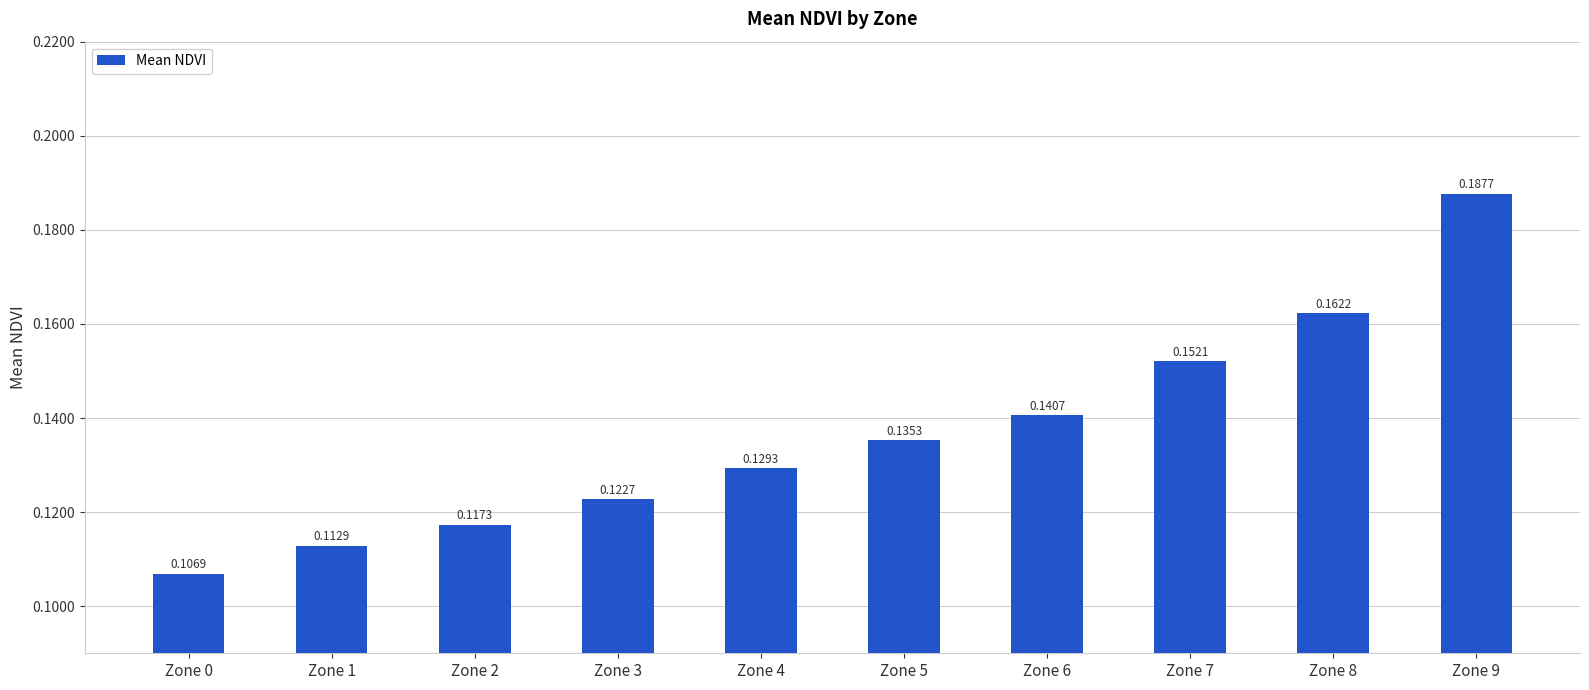

Is it true that the value at Zone 2 is 0.2?

False